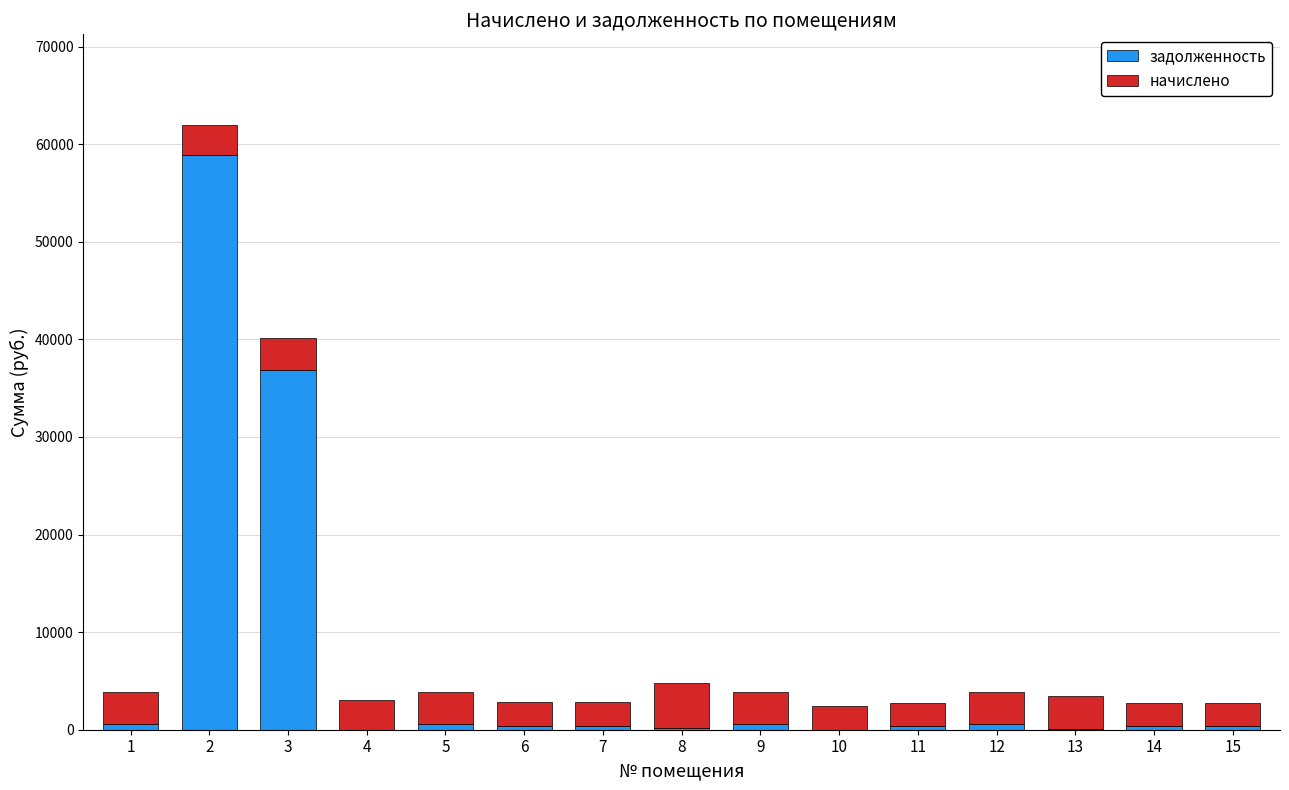

The value of задолженность at 4 is -37174.4. True or false?

False